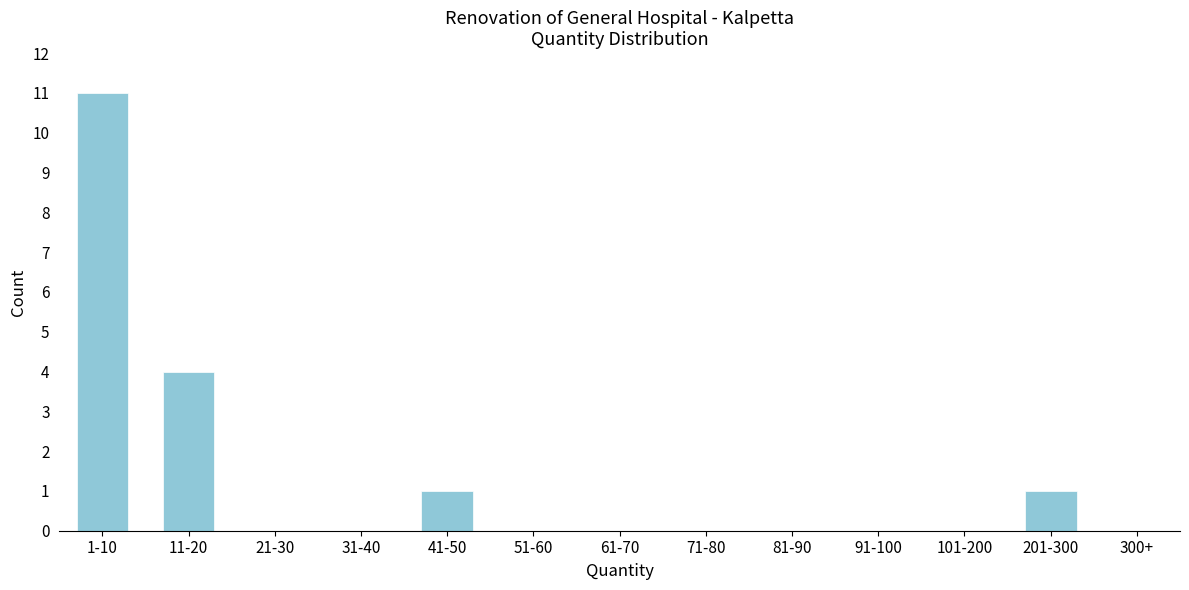

Reading left to right, what are all the values shown in this chart?

1-10=11	11-20=4	21-30=0	31-40=0	41-50=1	51-60=0	61-70=0	71-80=0	81-90=0	91-100=0	101-200=0	201-300=1	300+=0